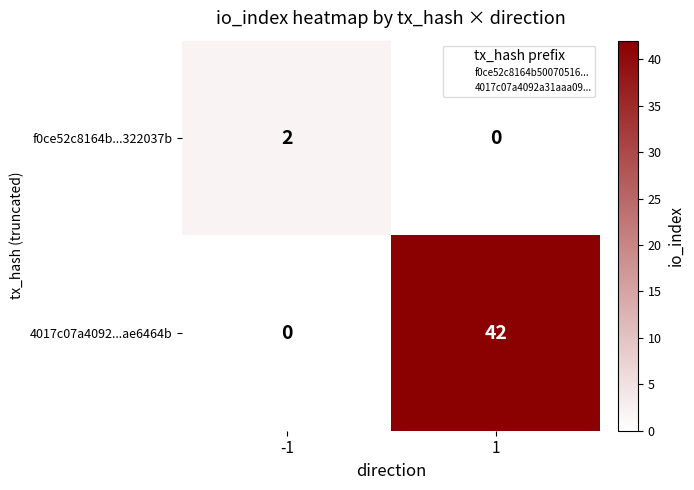

Which series has the largest range (max minus min)?

4017c07a4092...ae6464b